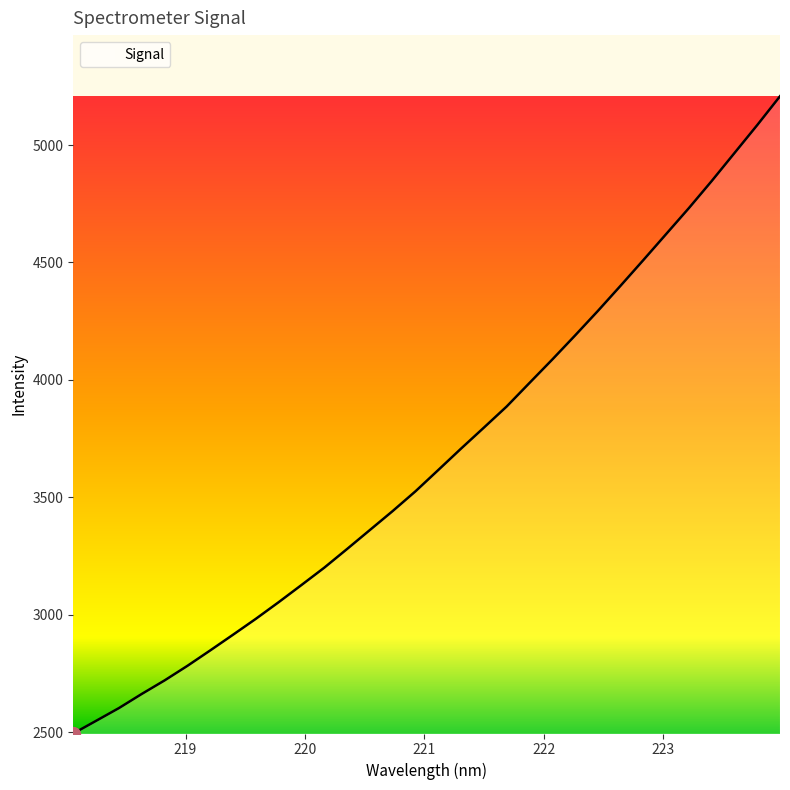

What is the difference between the maximum and minimum values?

2714.0